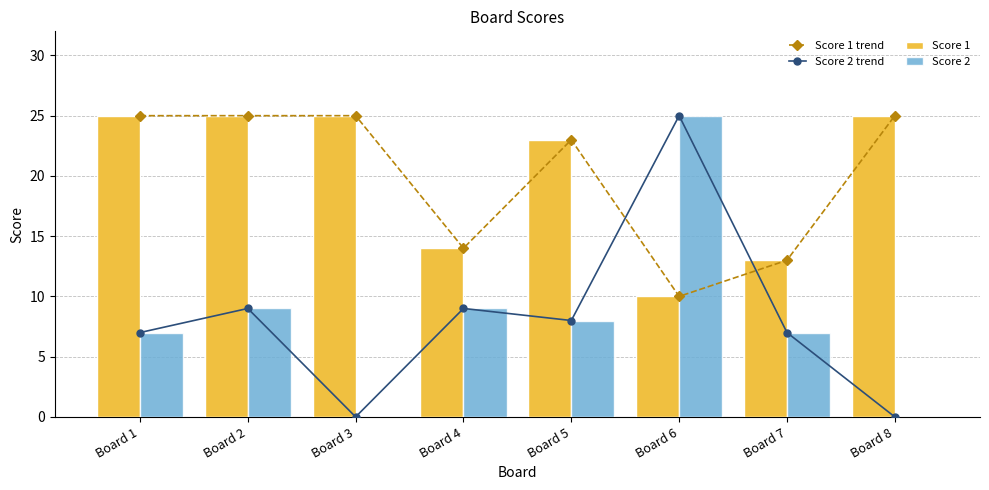

What is the difference between the second highest and minimum values in the Score 2 series?

9